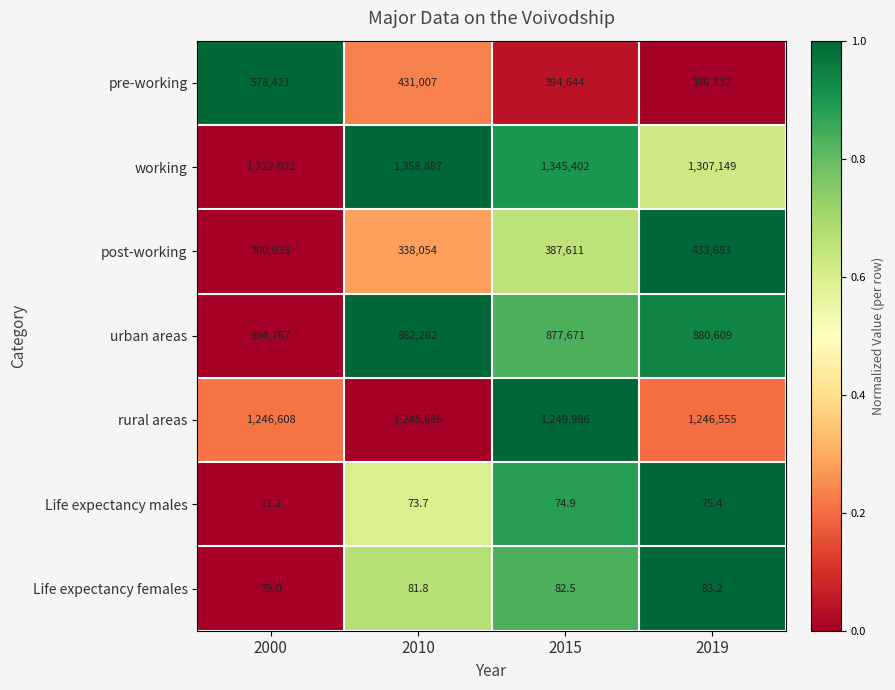

What is the minimum value shown in the chart?

71.2